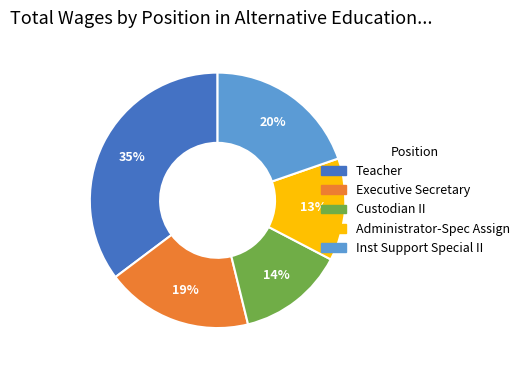

Is it true that Inst Support Special II is 20% of the pie?

True